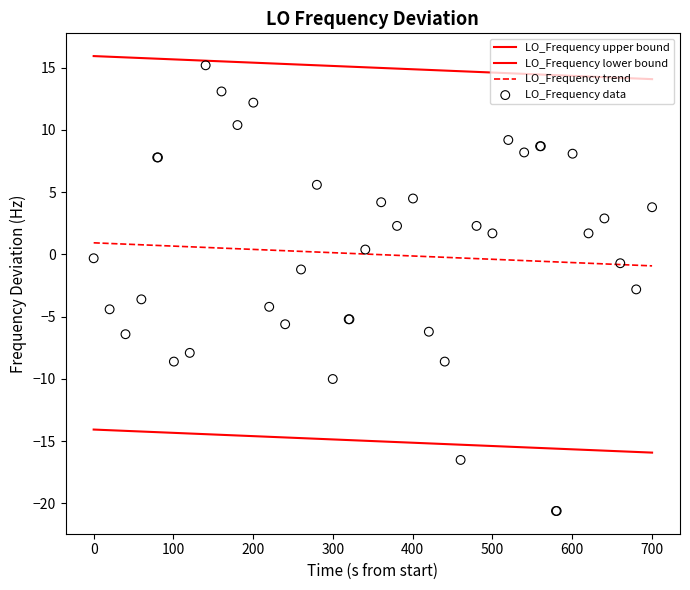

Which series reaches the minimum Y coordinate?

LO_Frequency data